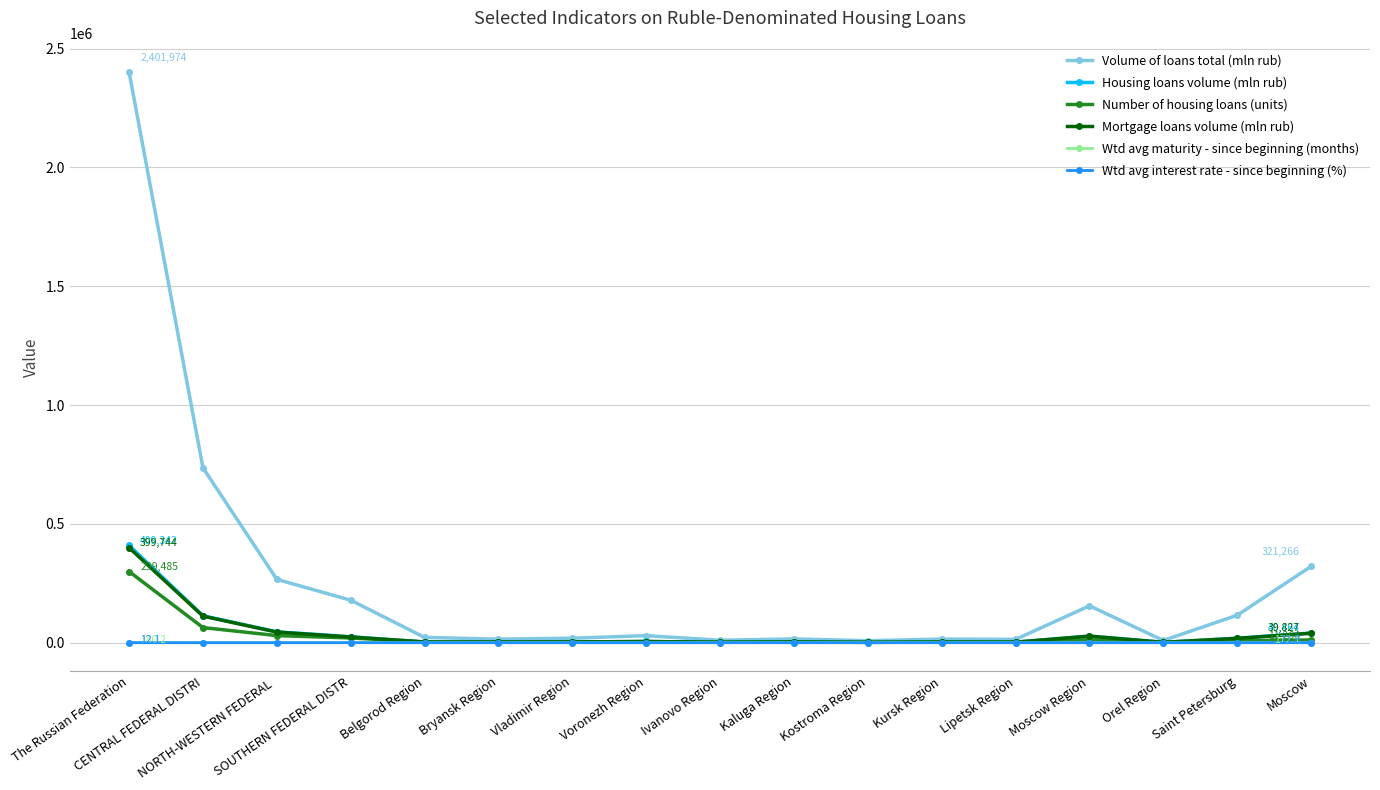

Which label corresponds to the largest value in the chart?

The Russian Federation